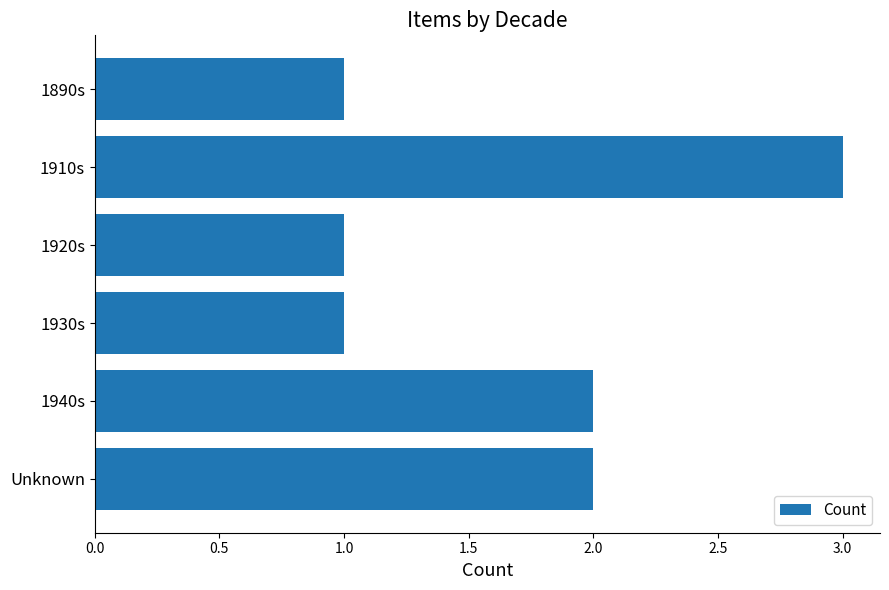

True or false: the data shows 1 at 1930s.

True